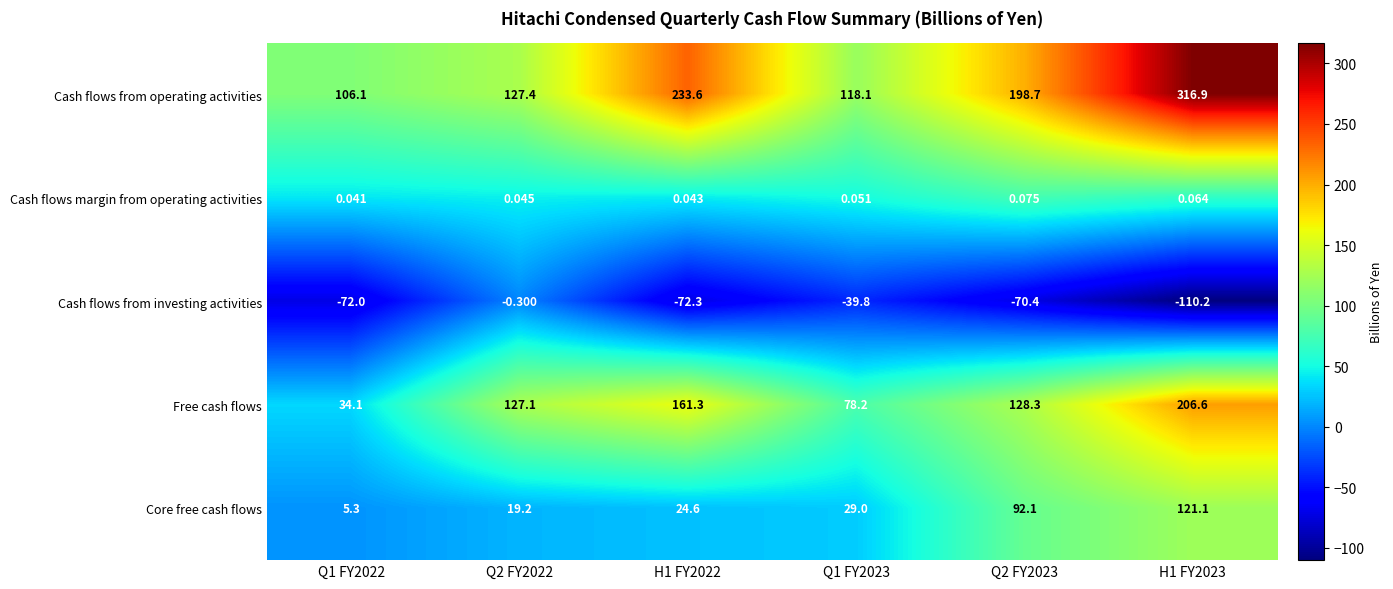

What is the total value across all series at H1 FY2022?

347.2